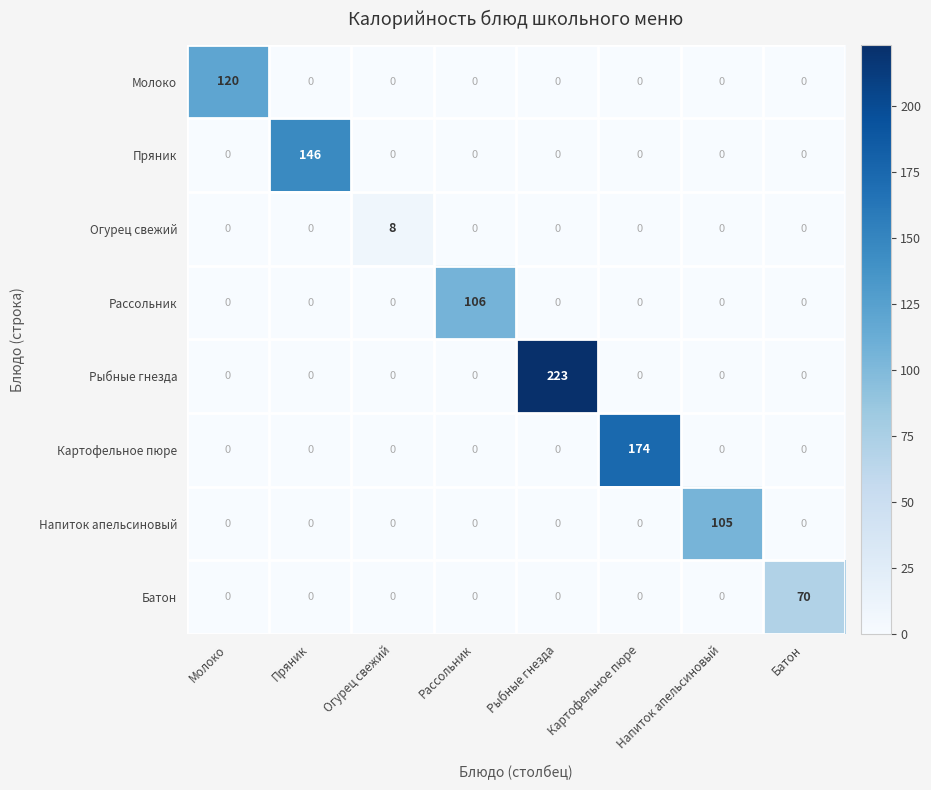

The value of Пряник at Батон is -99. True or false?

False